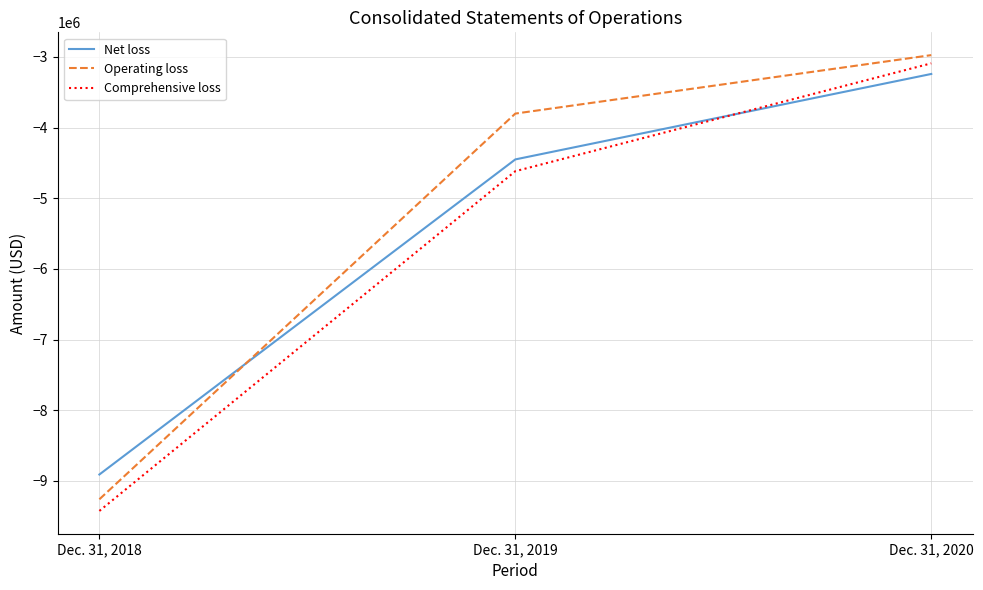

What is the total value across all series at Dec. 31, 2018?

-27596298